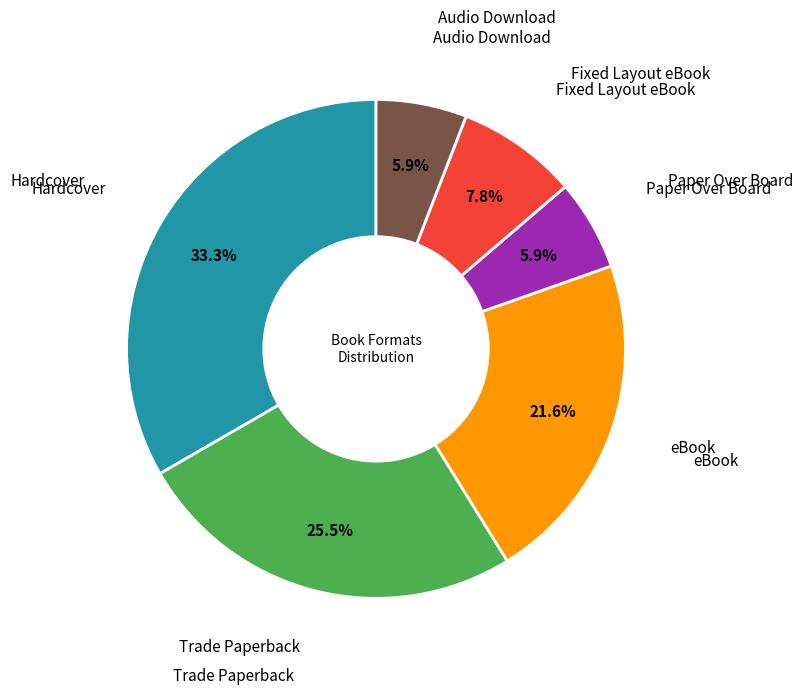

The Trade Paperback slice represents 36% of the pie. True or false?

False